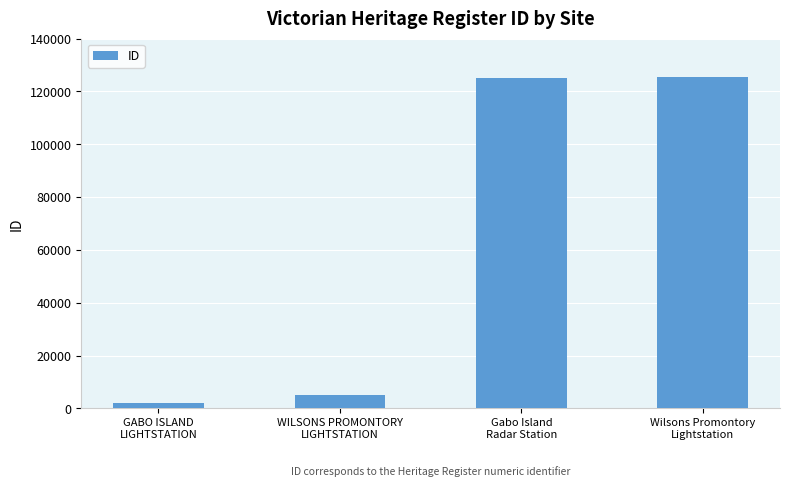

What is the average value?

64378